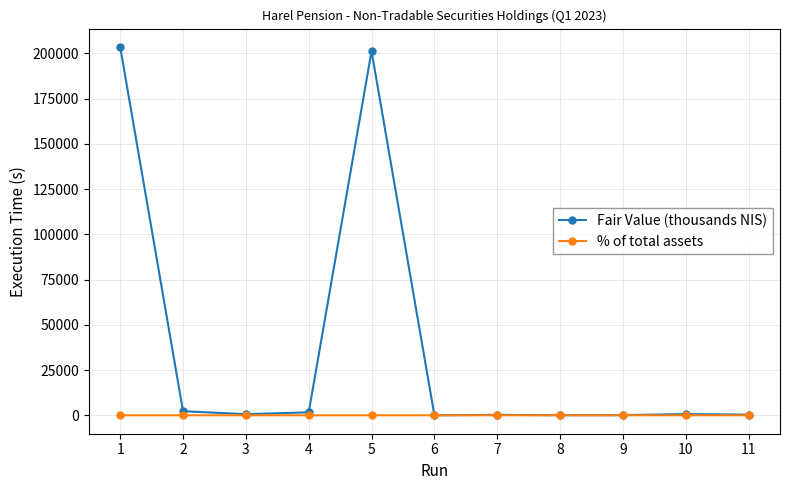

Rank the series by their average value, from lowest to highest.

% of total assets, Fair Value (thousands NIS)